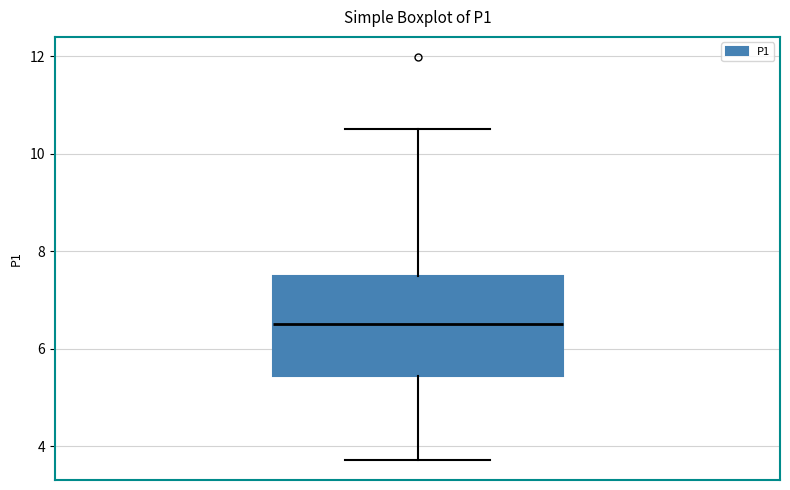

Where does the upper whisker of the box end on the y-axis? The values are not printed on the chart, so give them approximately, as read against the axis.

10.6